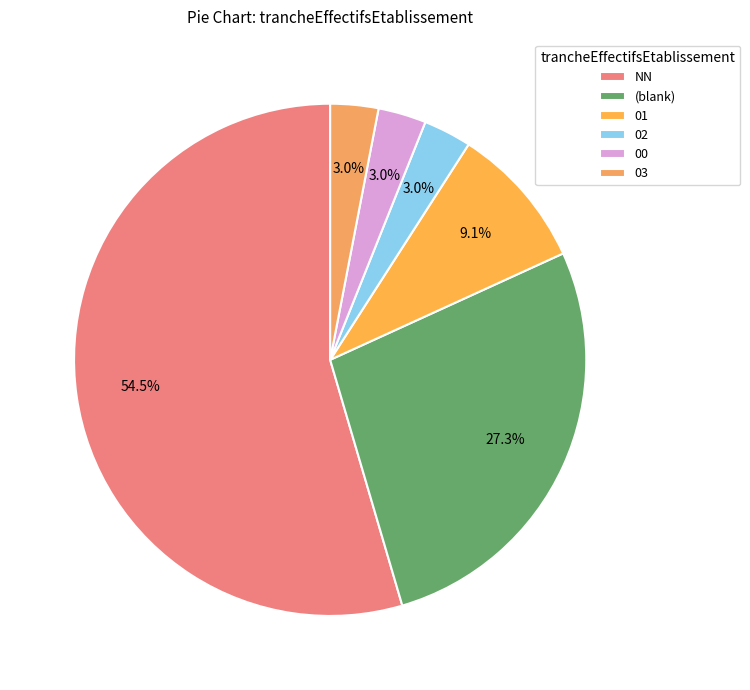

Is the sum of 03 and 02 greater than half?

No